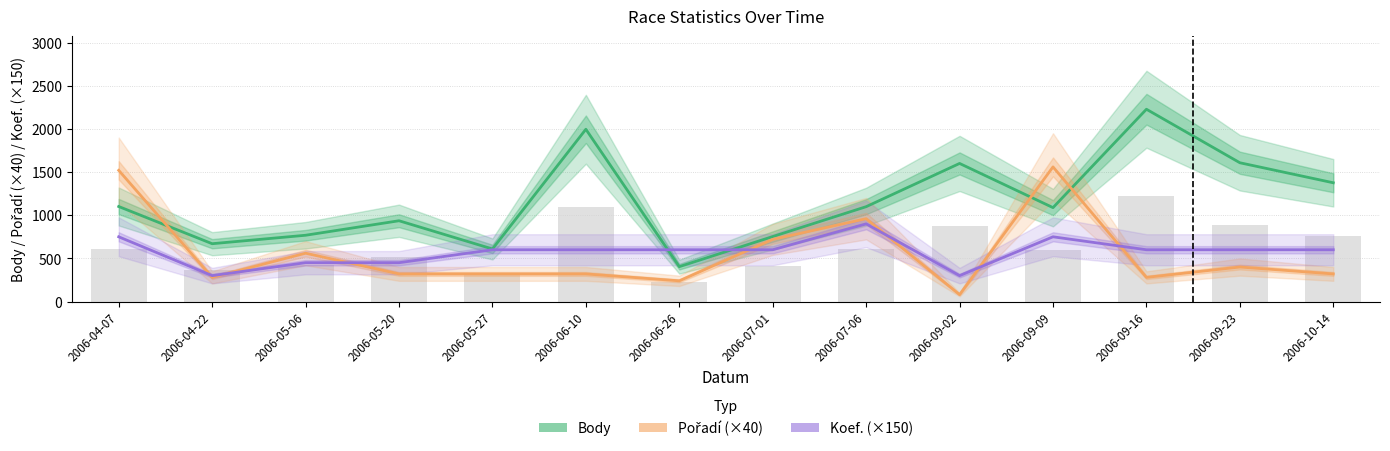

Which category has the lowest value across all series?

2006-09-02